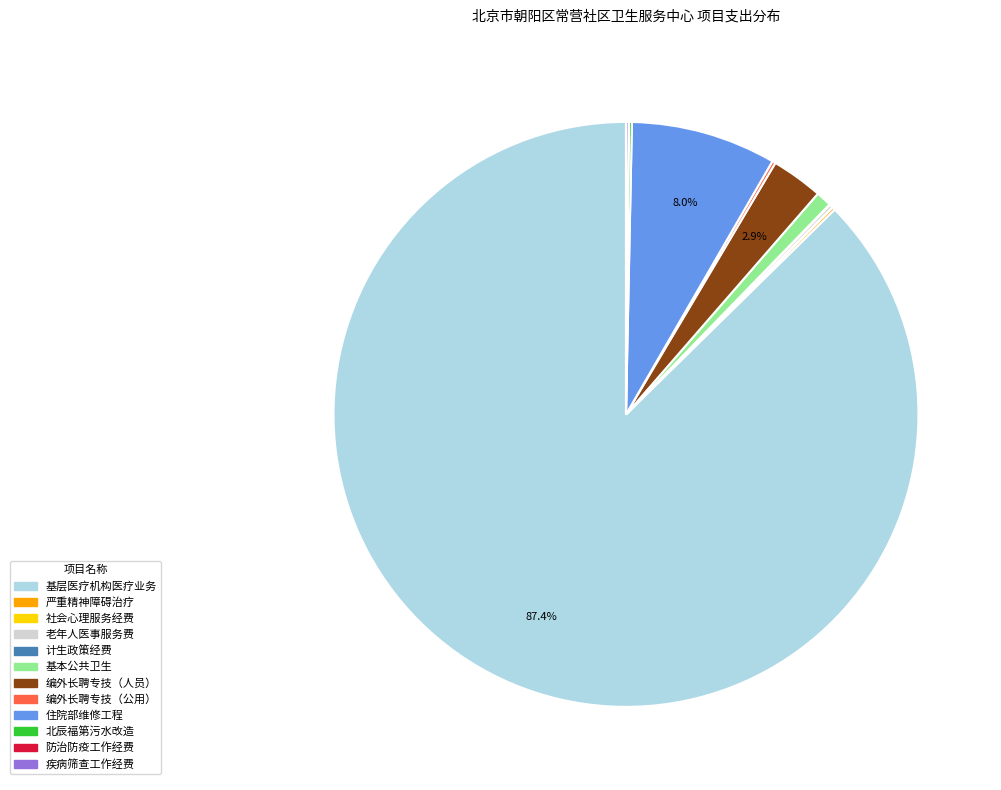

To the nearest percent, what is the average slice percentage?

8%